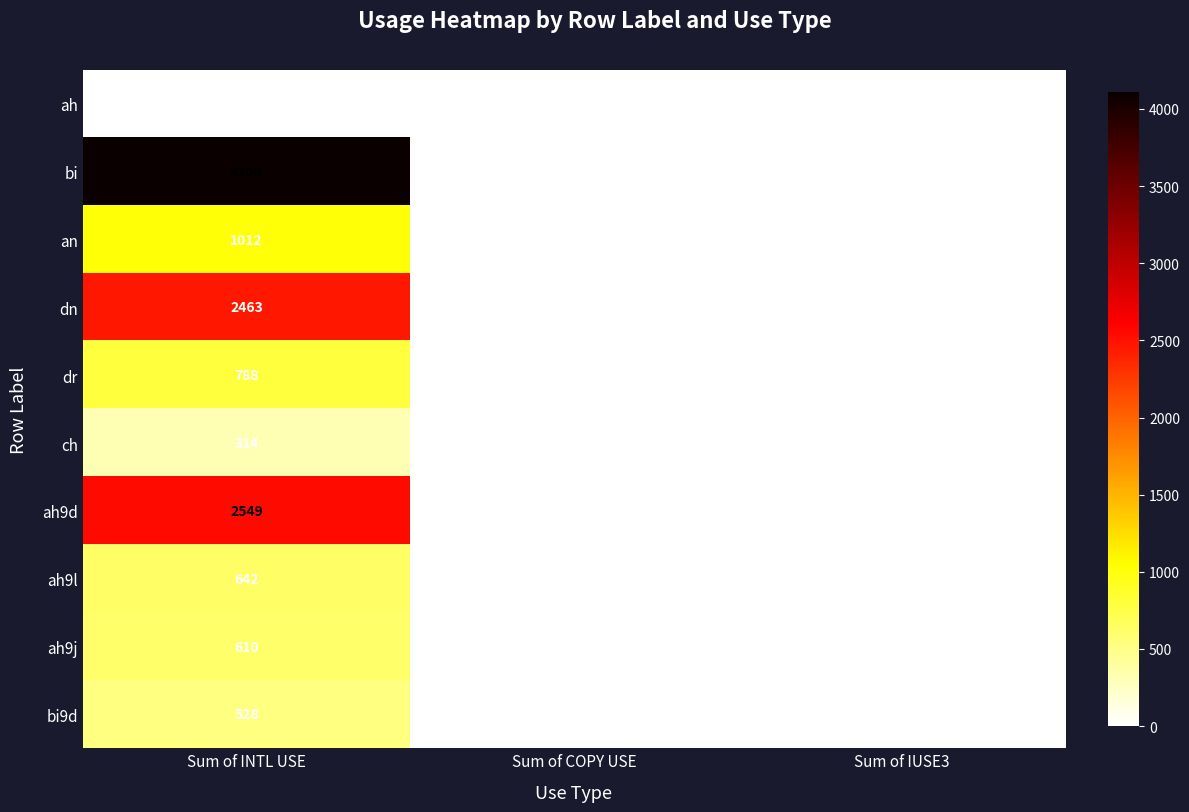

The bi9d series shows 321 at Sum of INTL USE. True or false?

False